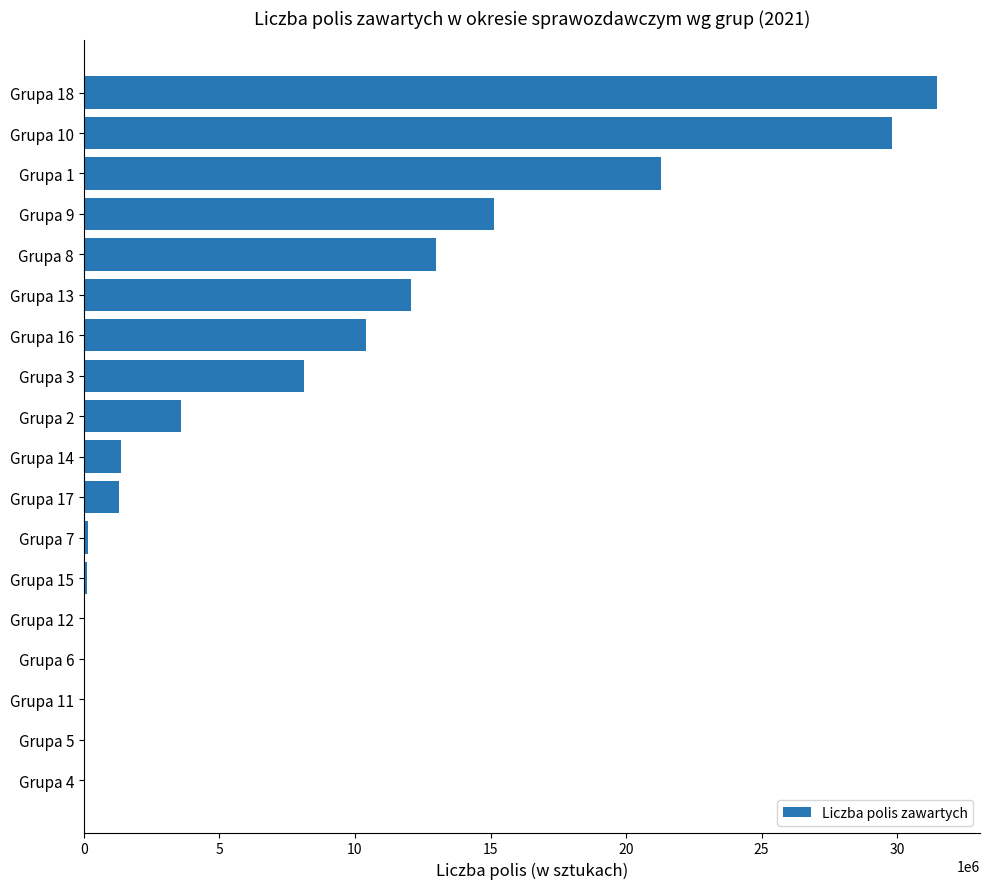

What is the greatest value displayed?

31480094